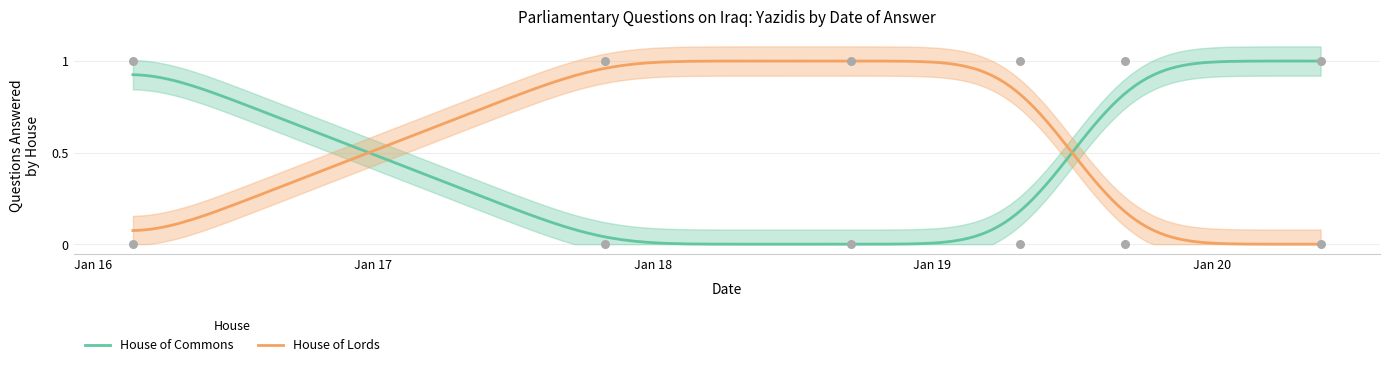

At which category is the sum across all series the highest?

2016-02-22